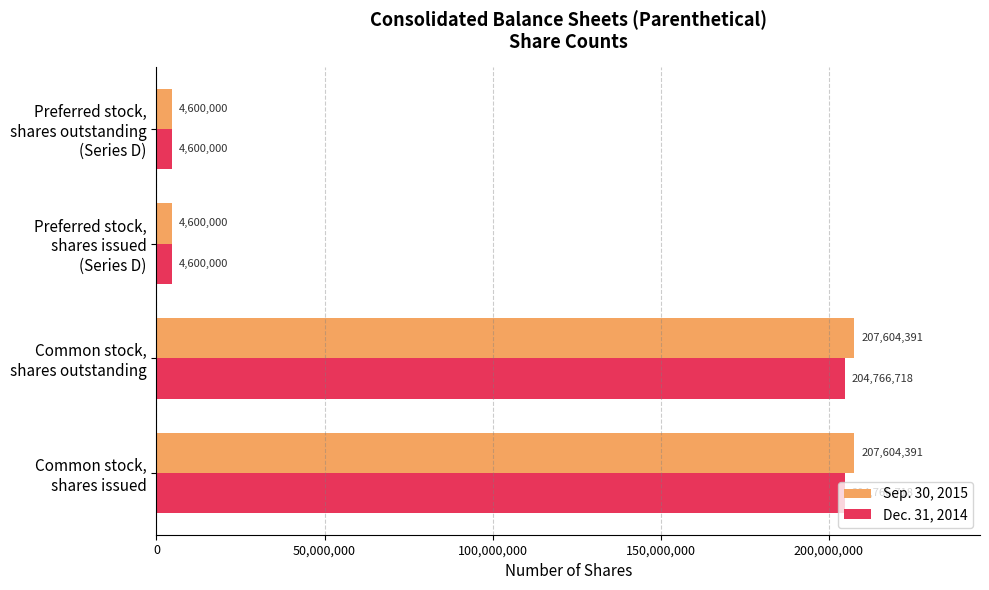

How many Dec. 31, 2014 values are between 4600000 and 204766718?

4